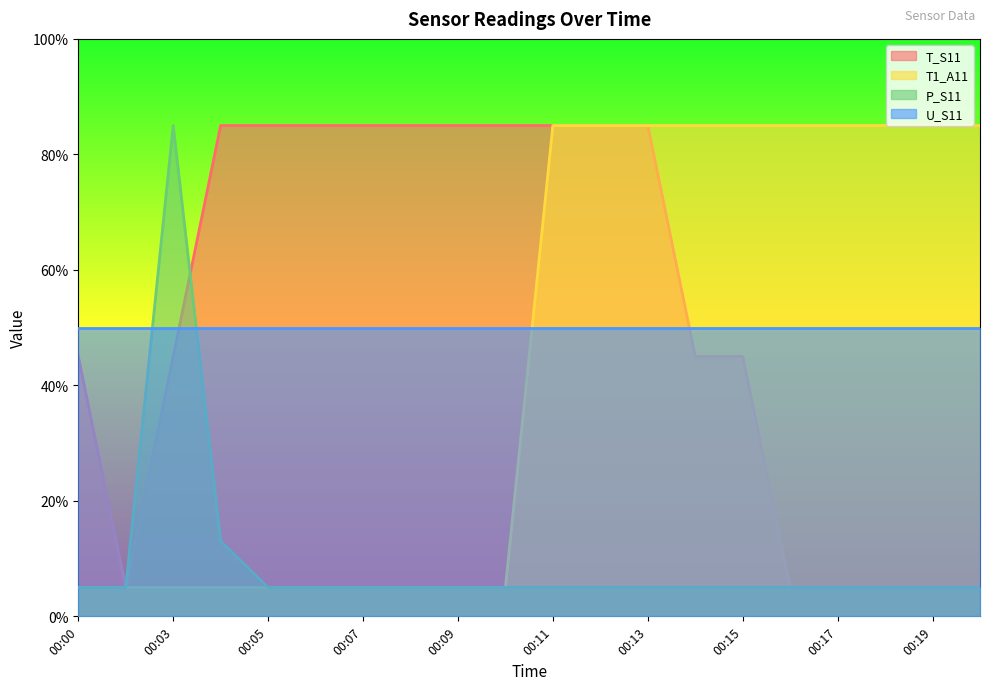

Where is the first local maximum for P_S11?

00:03